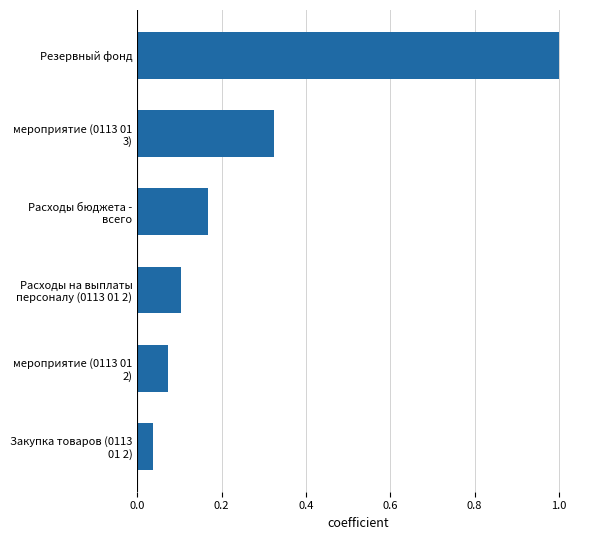

What is the difference between the maximum and minimum values?

1.0